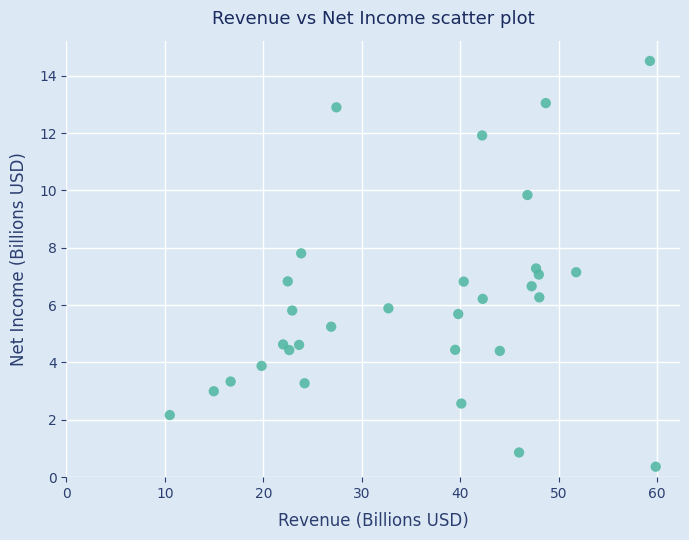

What is the range of X values (max minus min)?

49.4